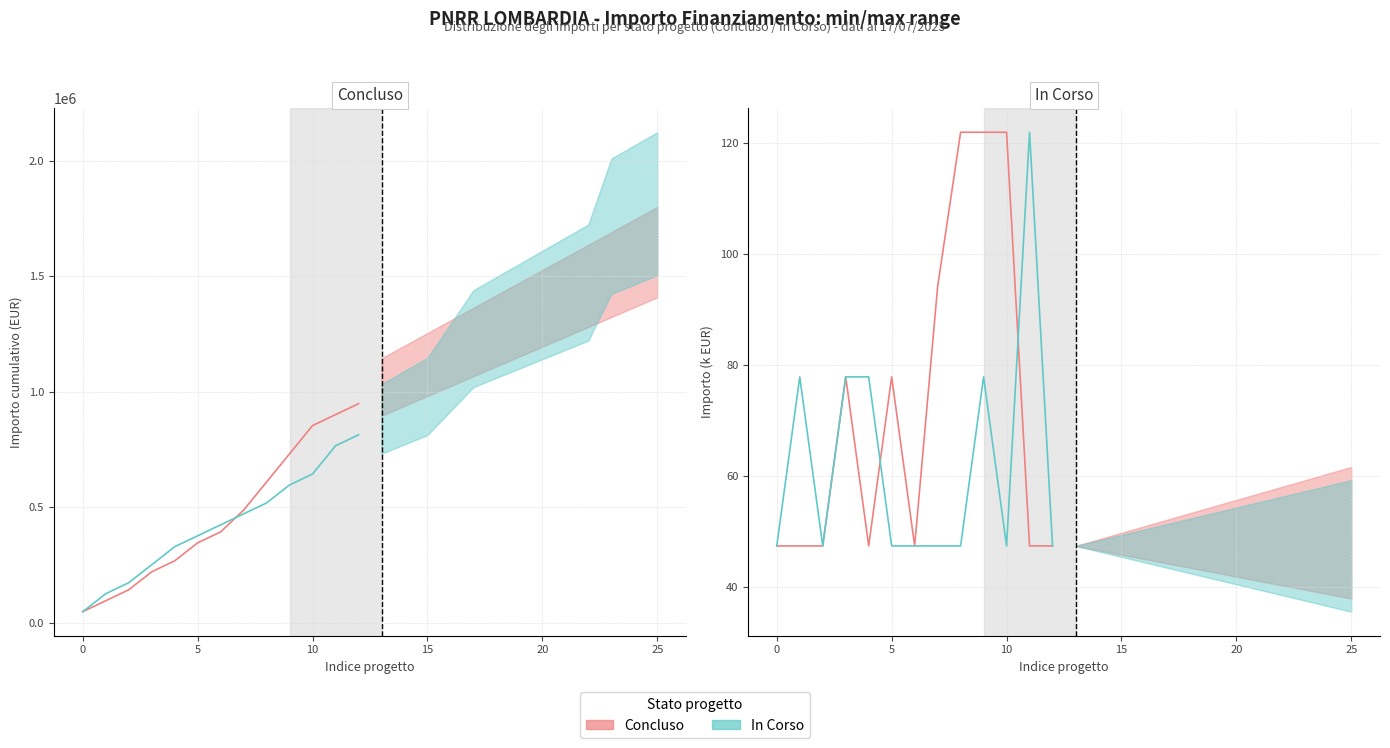

What is the minimum value shown in the chart?

47.4